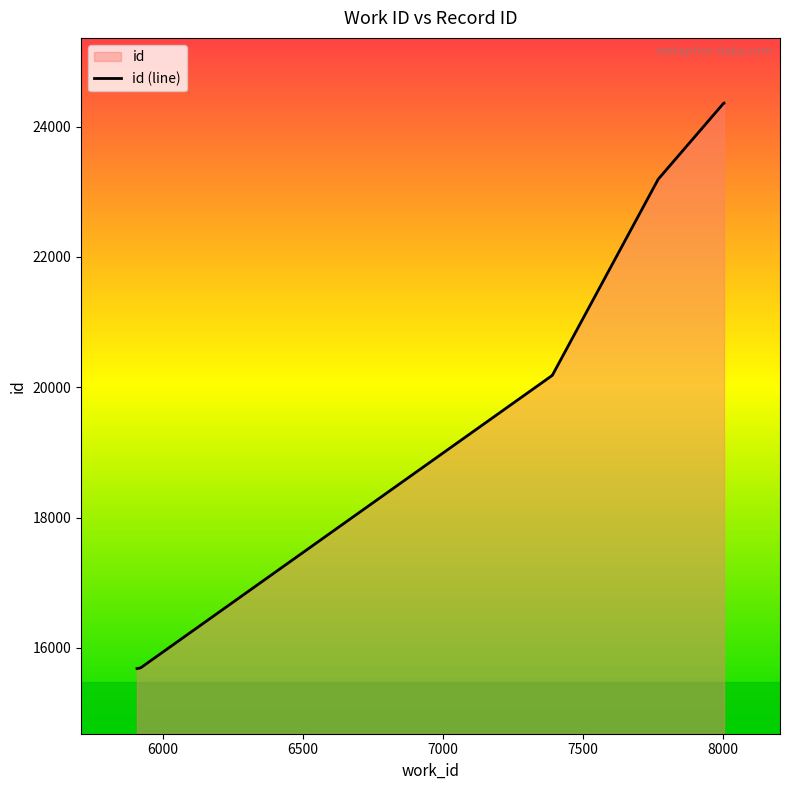

How many lines are shown in the chart?

1